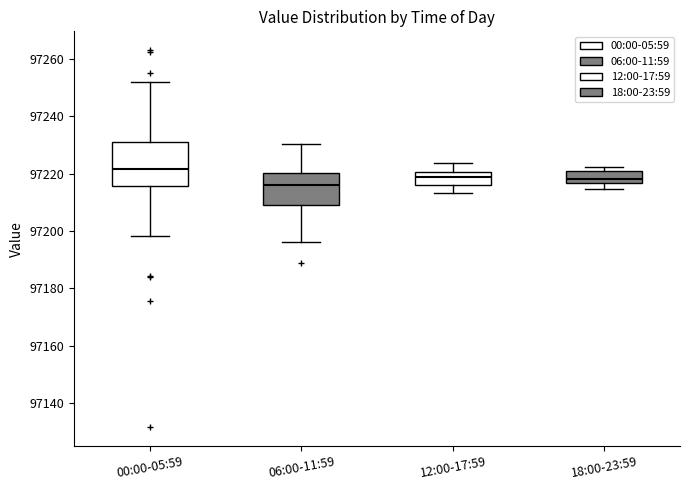

Reading left to right, transcribe this box plot: for each box, give where its median line is, the range the box spans, and where its two whiskers end, as read against the y-axis. The values are not printed on the chart, so give them approximately, as read against the axis.

00:00-05:59: median 97222, box 97216 to 97232, whiskers 97198 to 97252
06:00-11:59: median 97216, box 97210 to 97220, whiskers 97196 to 97230
12:00-17:59: median 97218, box 97216 to 97220, whiskers 97214 to 97224
18:00-23:59: median 97218, box 97216 to 97220, whiskers 97214 to 97222